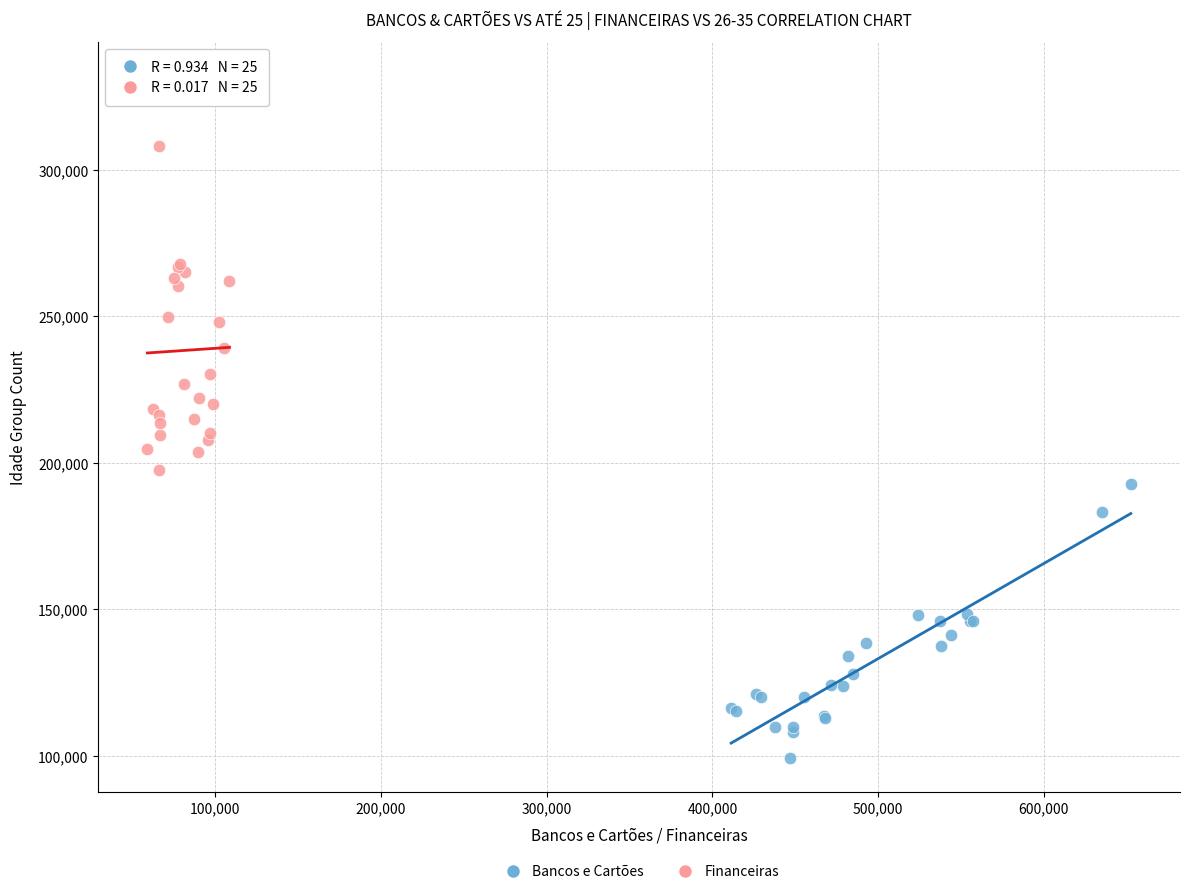

Which series has the largest Y range (max minus min)?

Financeiras